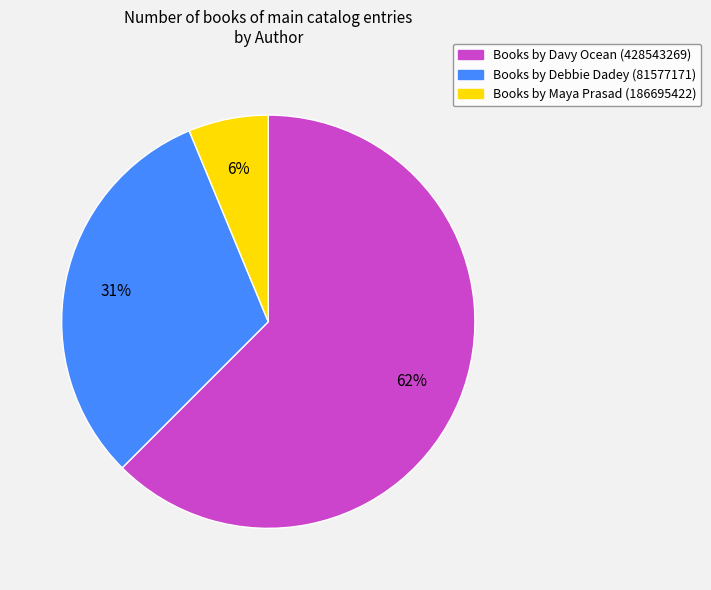

Does any single category account for the majority?

Yes